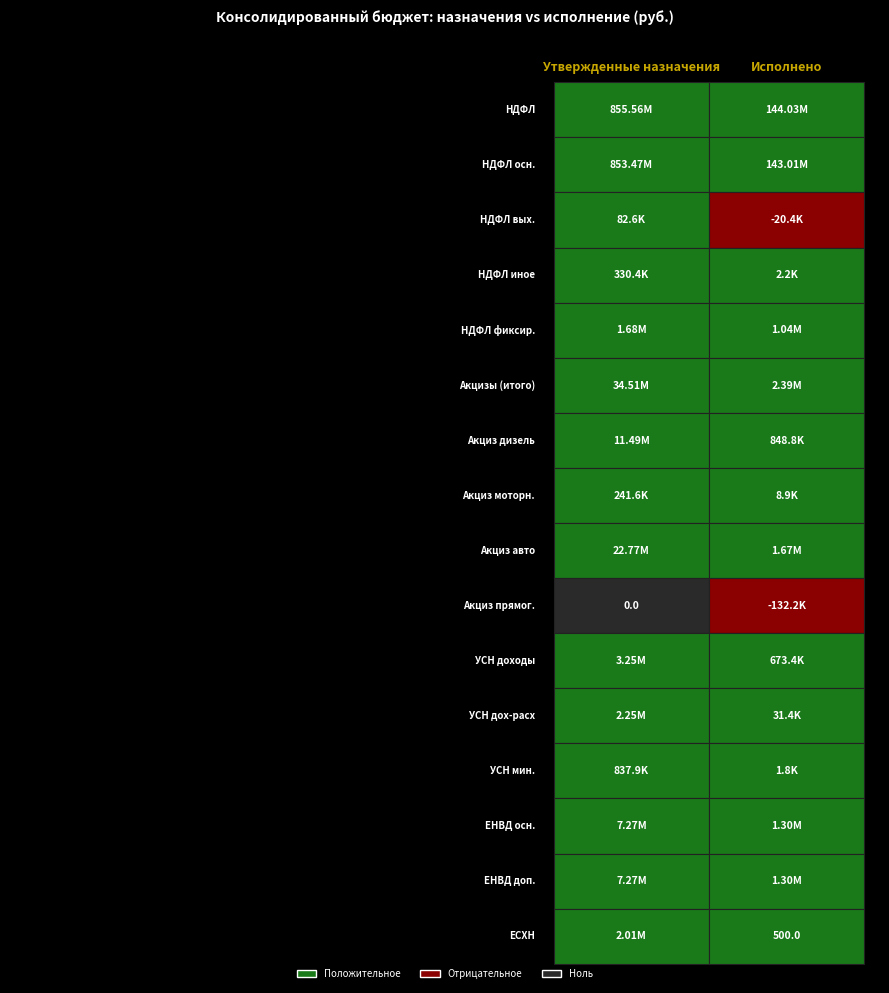

What is the total value across all series at 1?

296162997.6